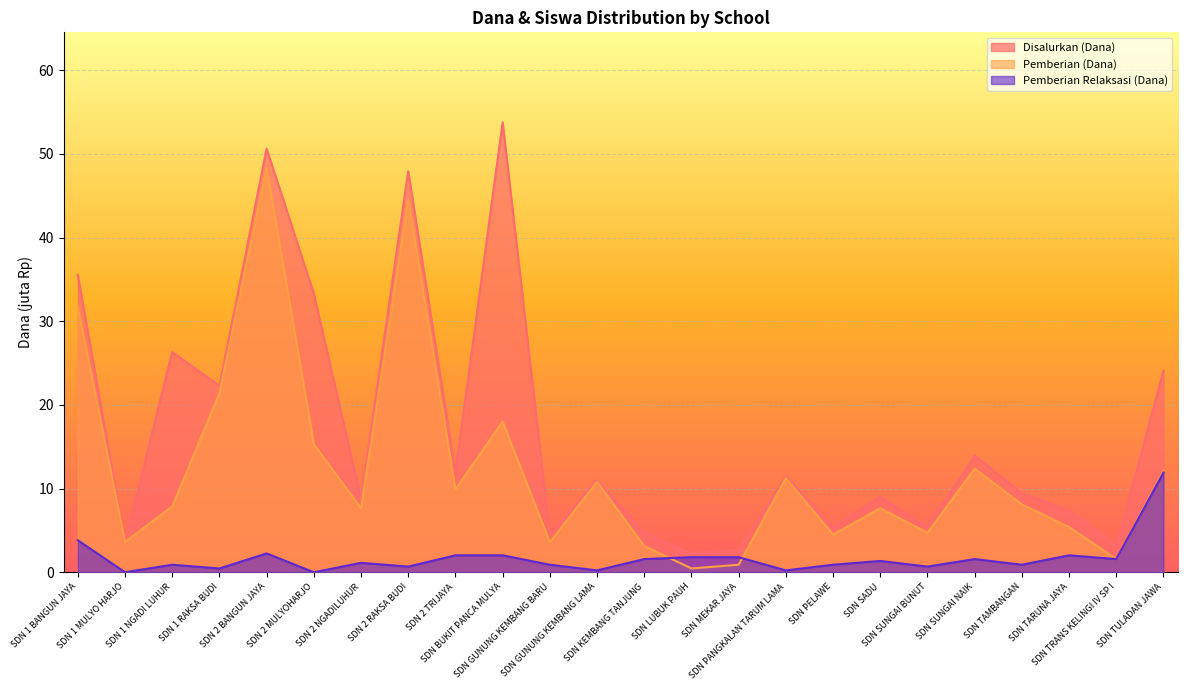

What are all the series names shown in the legend?

Disalurkan (Dana), Pemberian (Dana), Pemberian Relaksasi (Dana)